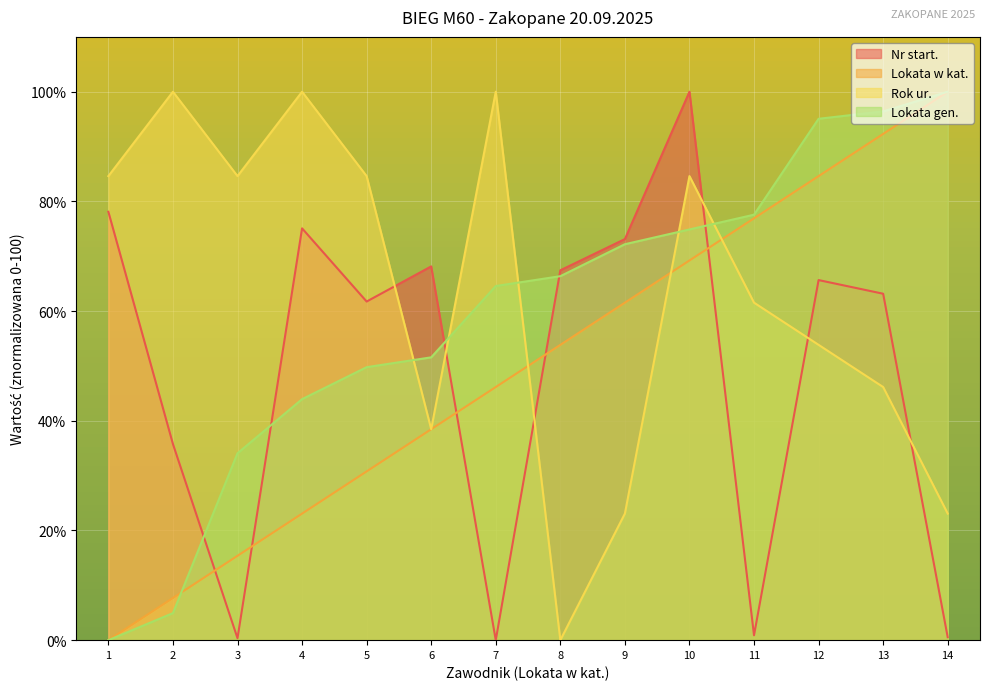

What is the greatest value displayed?

100.0